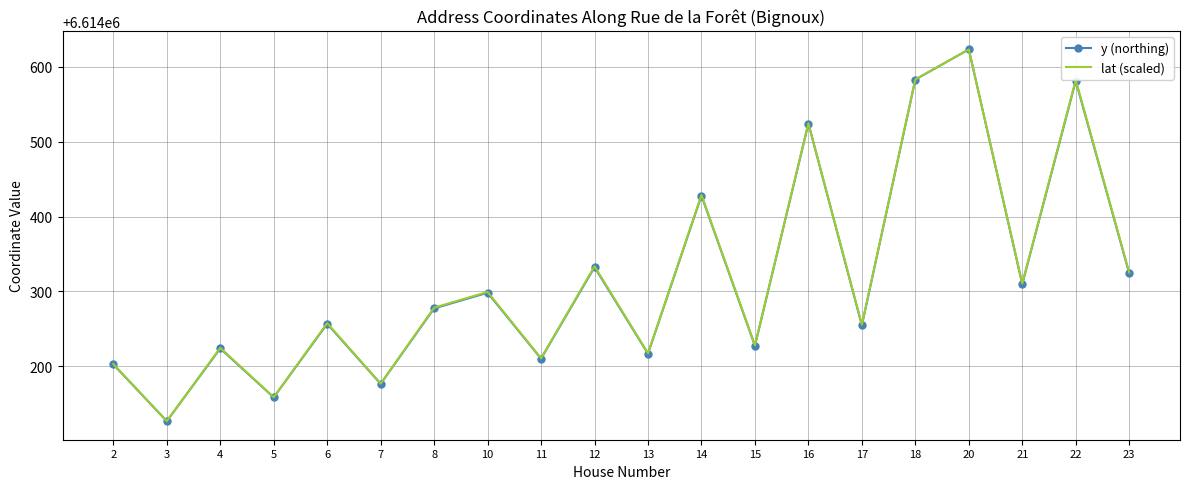

The y (northing) series shows 4535306.3 at 7. True or false?

False